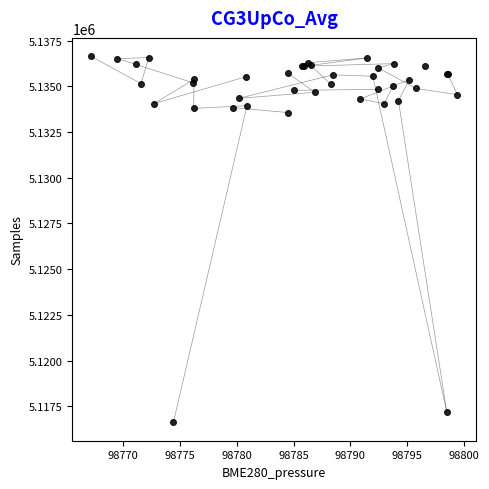

What Y value in the scatter plot is closest to 5126633?

5133569